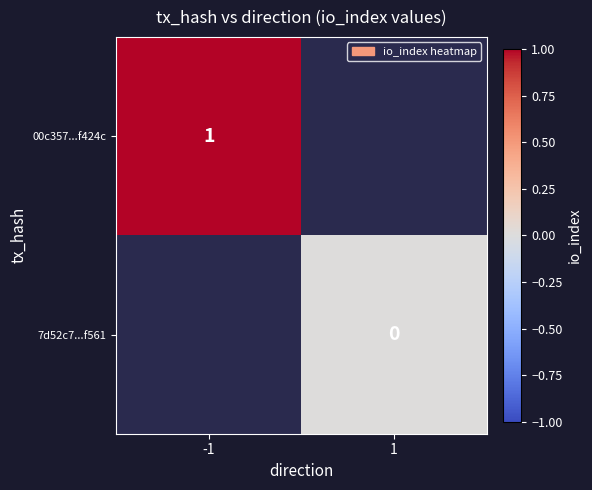

True or false: 00c357...f424c has a value of 1 at -1.

True